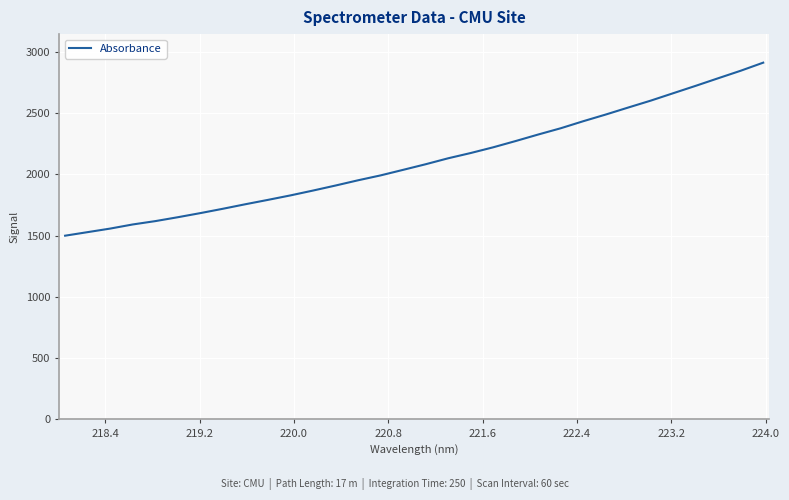

Reading left to right, transcribe all the data shown in this chart.

1498.5	1527.5	1556.5	1590.1	1617.3	1649.1	1682.6	1718.0	1755.0	1790.5	1827.1	1866.5	1907.5	1950.2	1990.1	2035.3	2081.0	2129.5	2172.4	2219.1	2270.3	2323.3	2374.4	2431.7	2486.2	2543.4	2599.6	2660.1	2720.4	2782.2	2843.4	2909.2